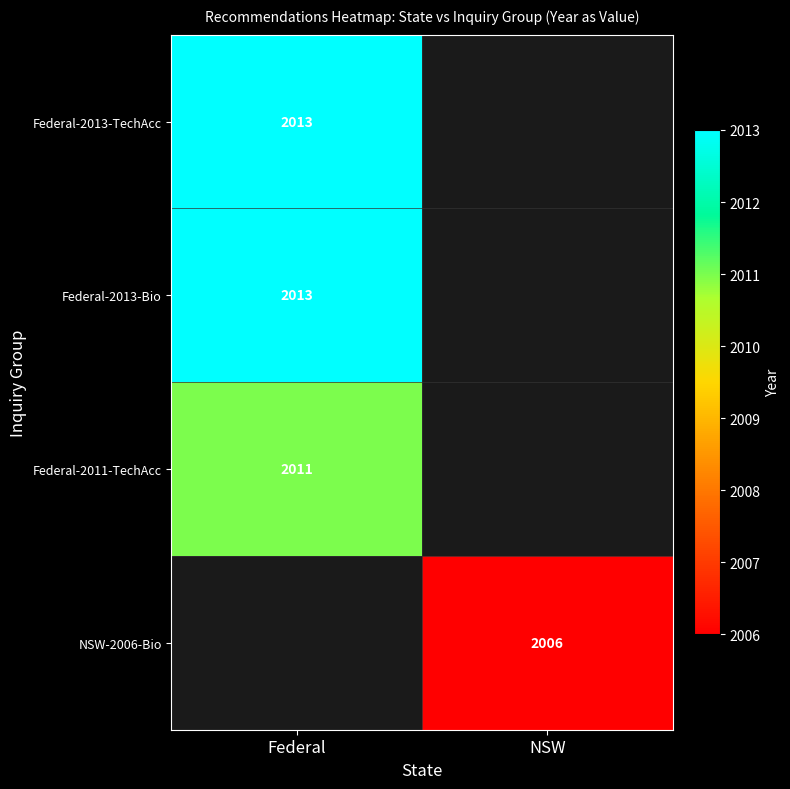

The Federal-2013-TechAcc series shows 633 at Federal. True or false?

False